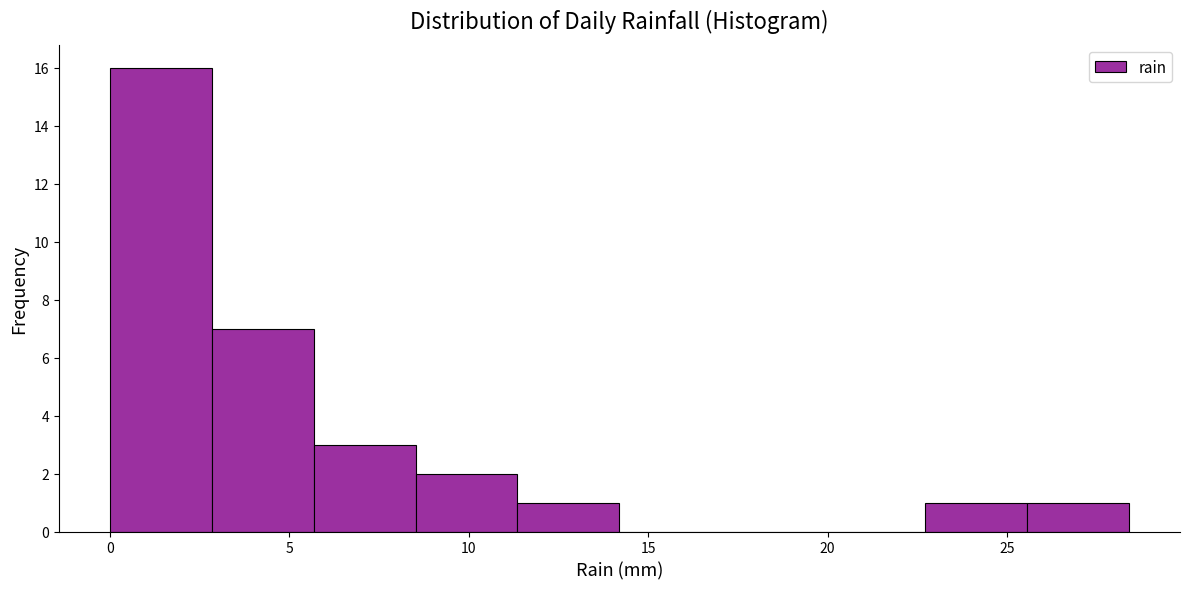

What is the height of the bar covering 11.5 to 14.0 on the x-axis? Neither the bar edges nor the heights are printed on the chart, so give them approximately, as read against the axes.

1